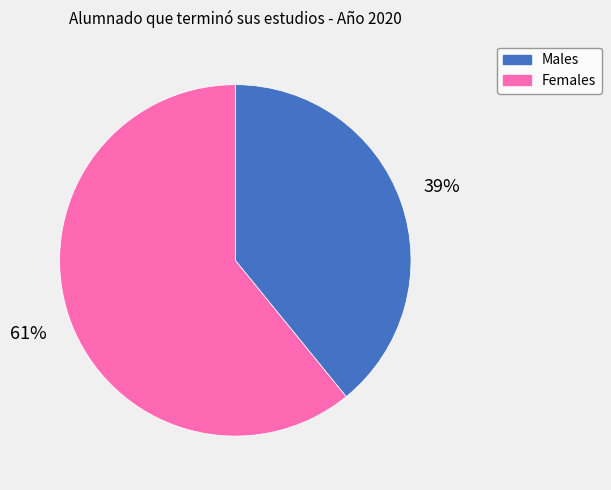

To the nearest percent, what is the difference between the largest and smallest slice percentages?

22%